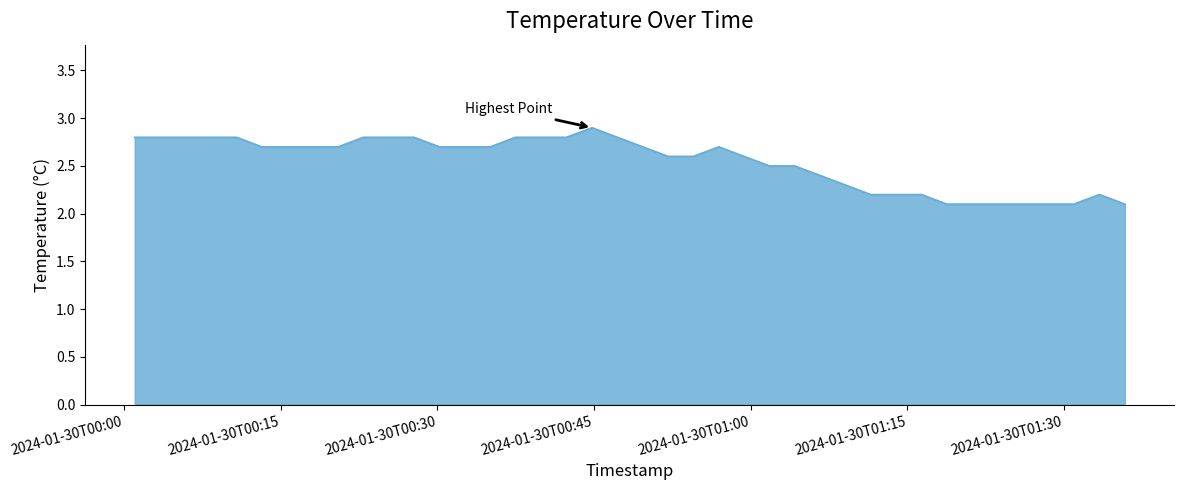

What is the greatest value displayed?

2.9